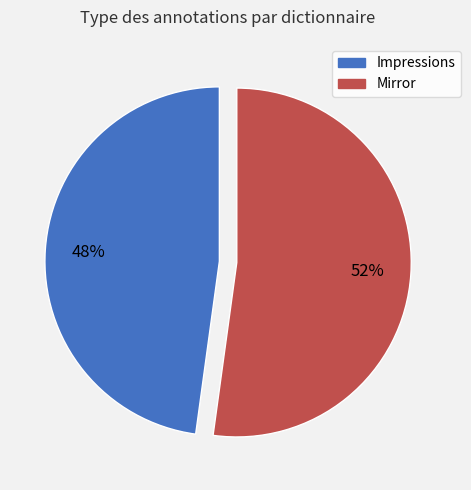

How many slices are in this pie chart?

2